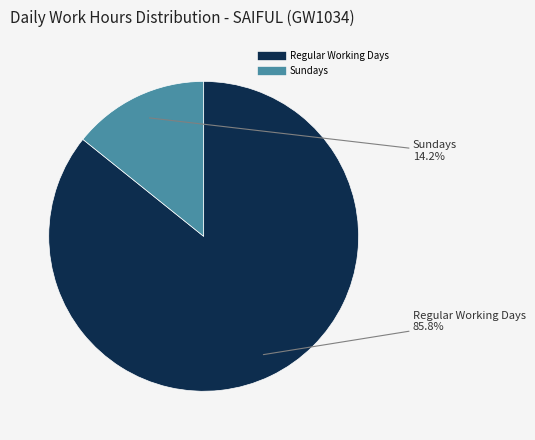

Is there any slice that represents more than half of the pie?

Yes